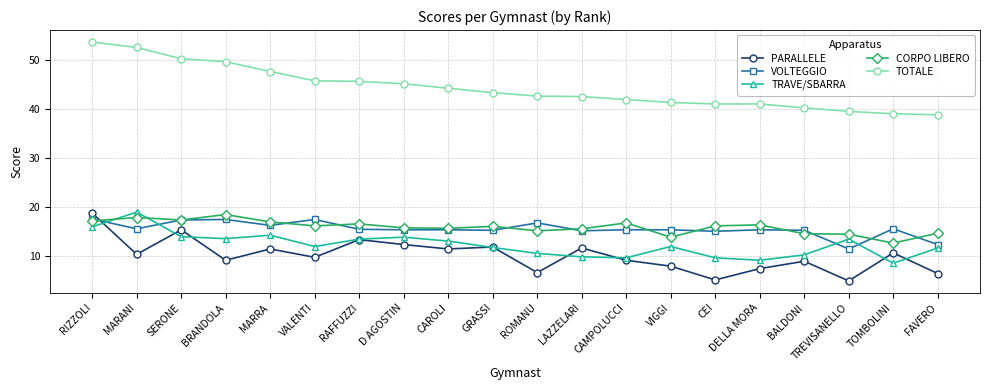

Where is the first local maximum for CORPO LIBERO?

MARANI